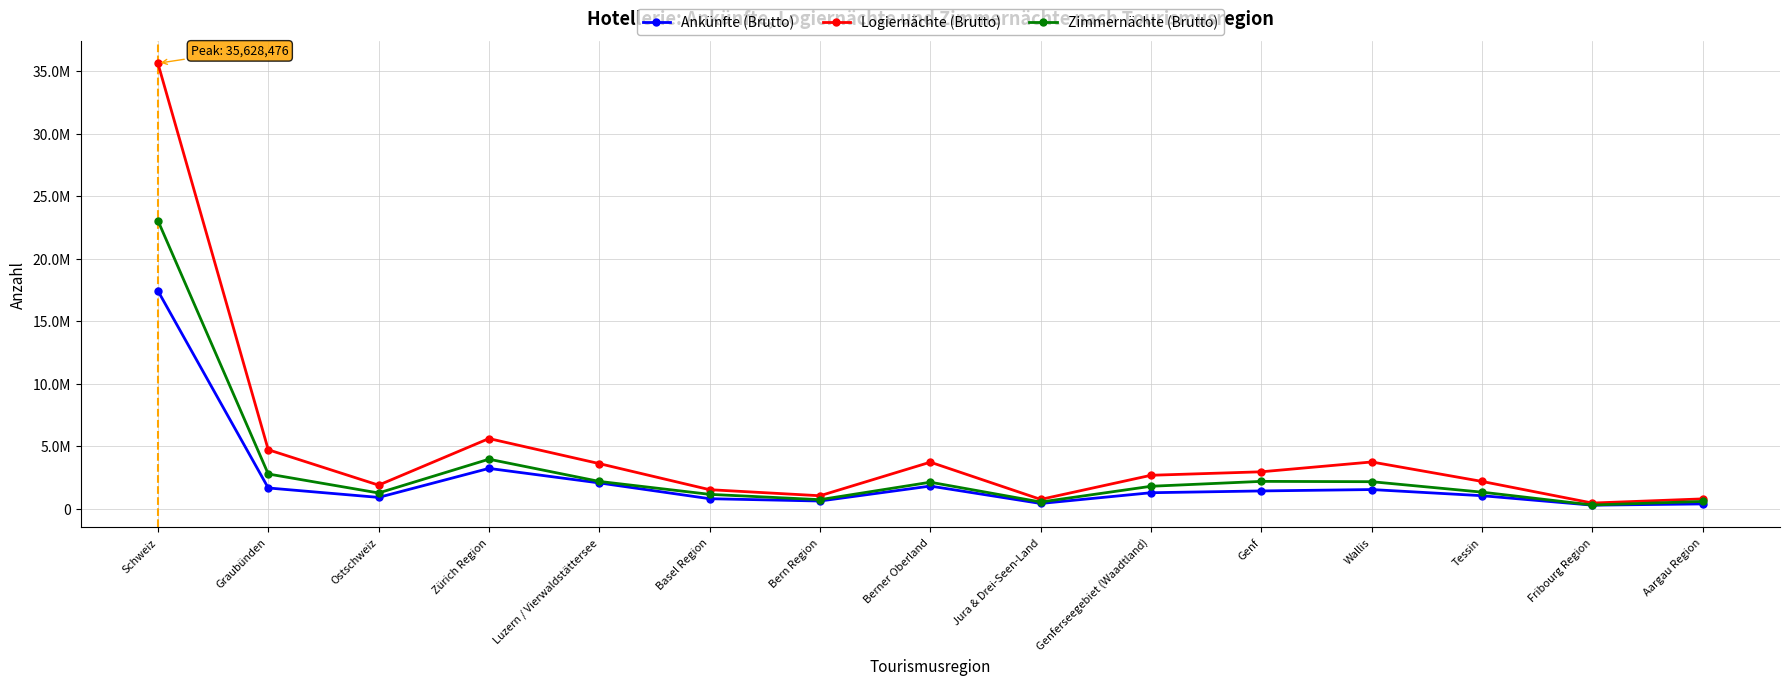

Which category has the lowest value in the Zimmernächte (Brutto) series?

Fribourg Region